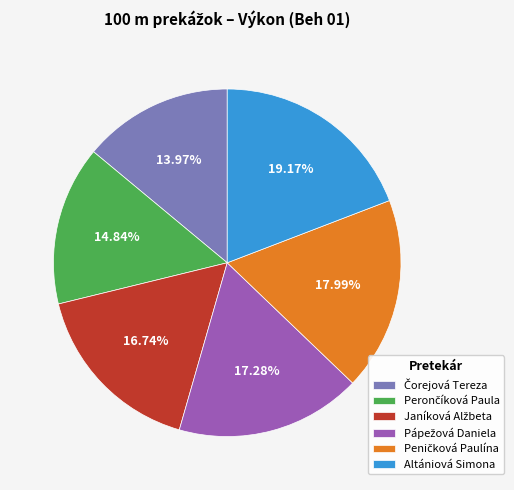

To the nearest percent, what is the difference between the largest and smallest slice percentages?

5%